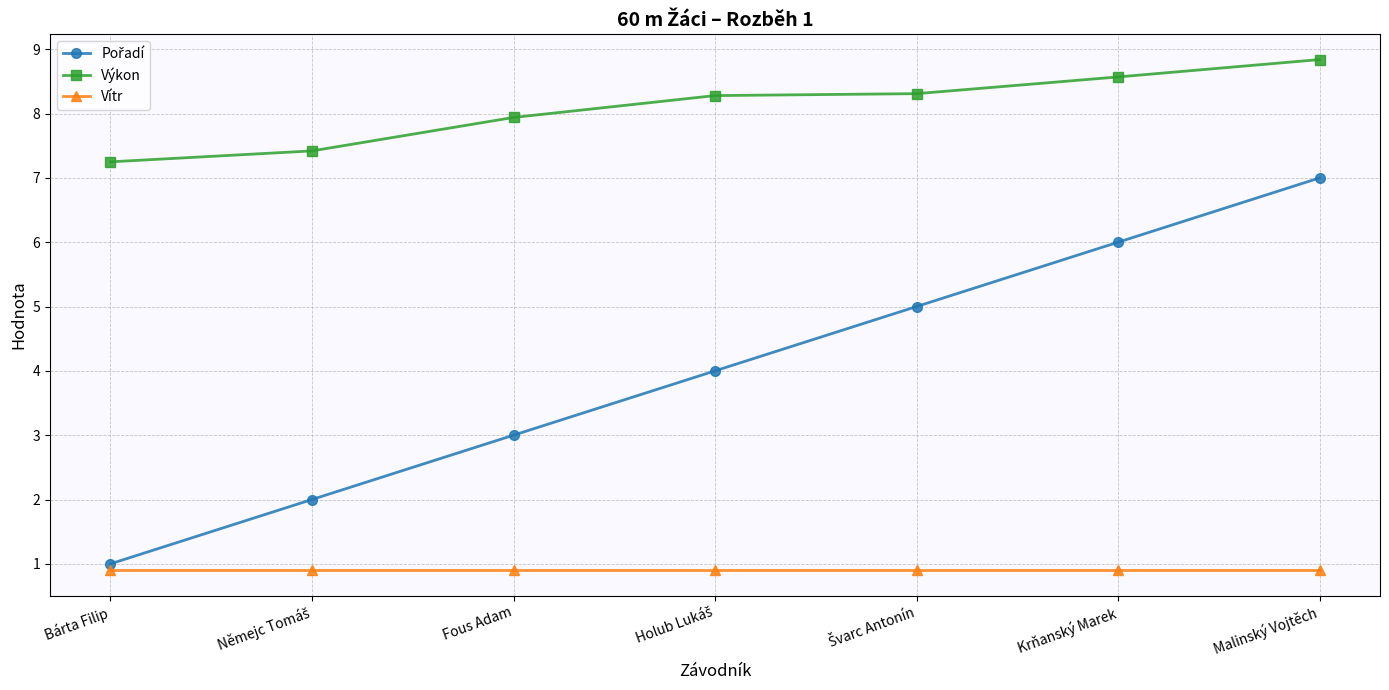

What is the average value of the Vítr series?

0.9